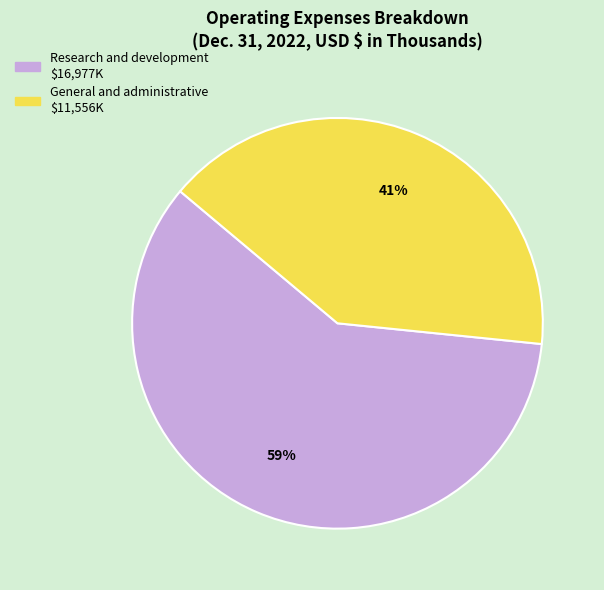

Which category accounts for the majority?

Research and development